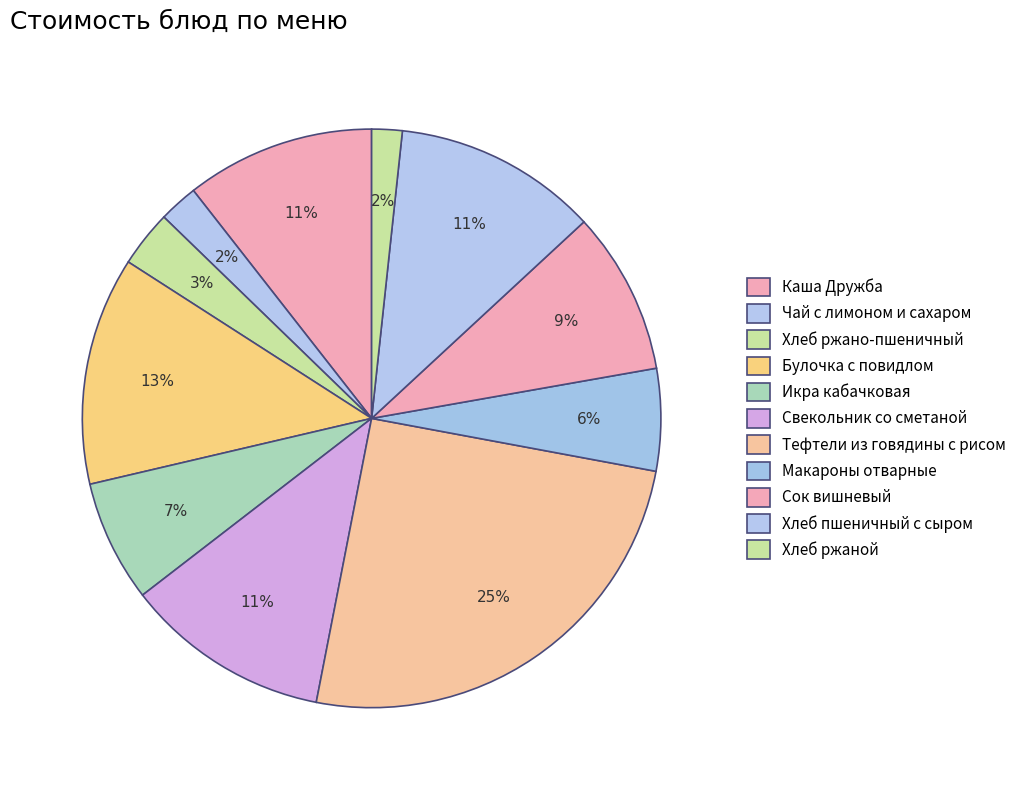

What is the total percentage of Икра кабачковая and Хлеб ржано-пшеничный?

10.0%